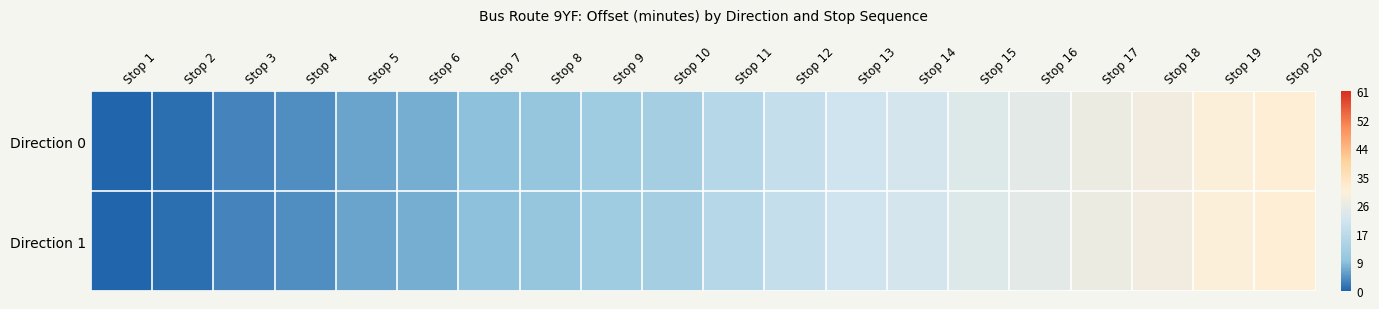

How many data points does each series have?

20